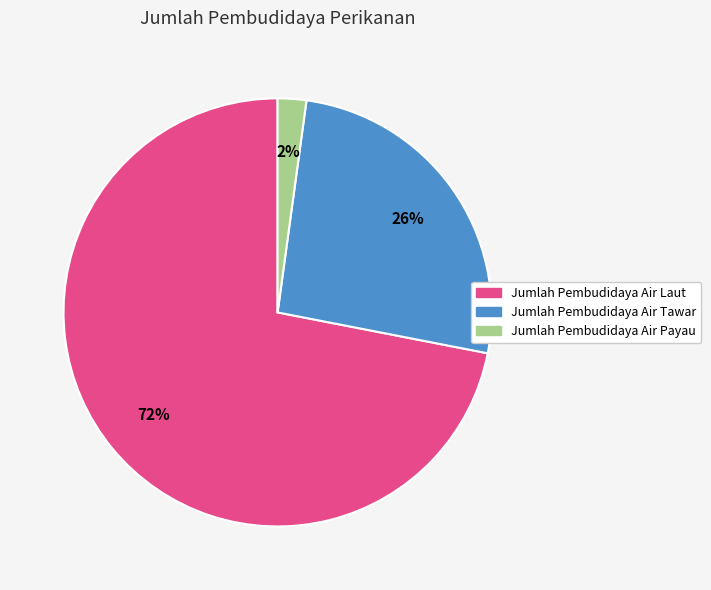

The Jumlah Pembudidaya Air Laut slice represents 60% of the pie. True or false?

False